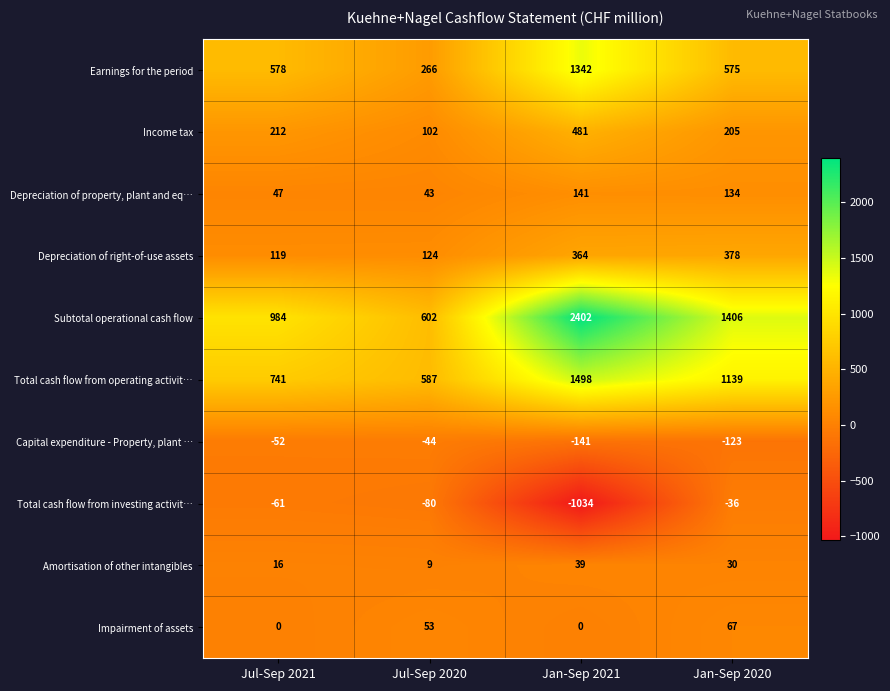

The value of Total cash flow from operating activit… at Jan-Sep 2020 is 1139. True or false?

True